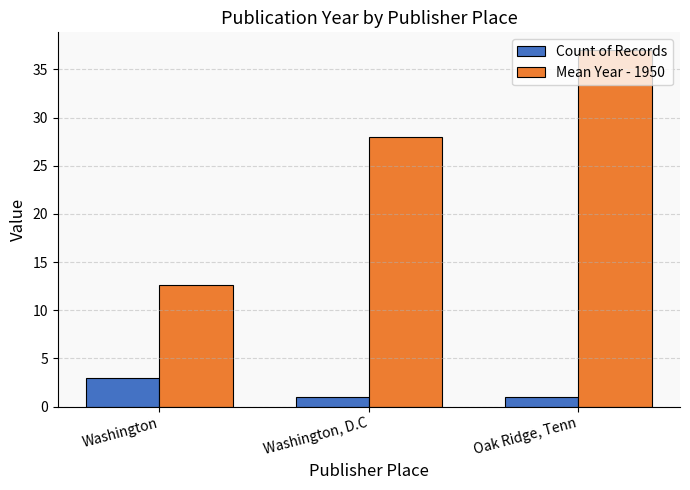

How many distinct data groups are displayed?

2